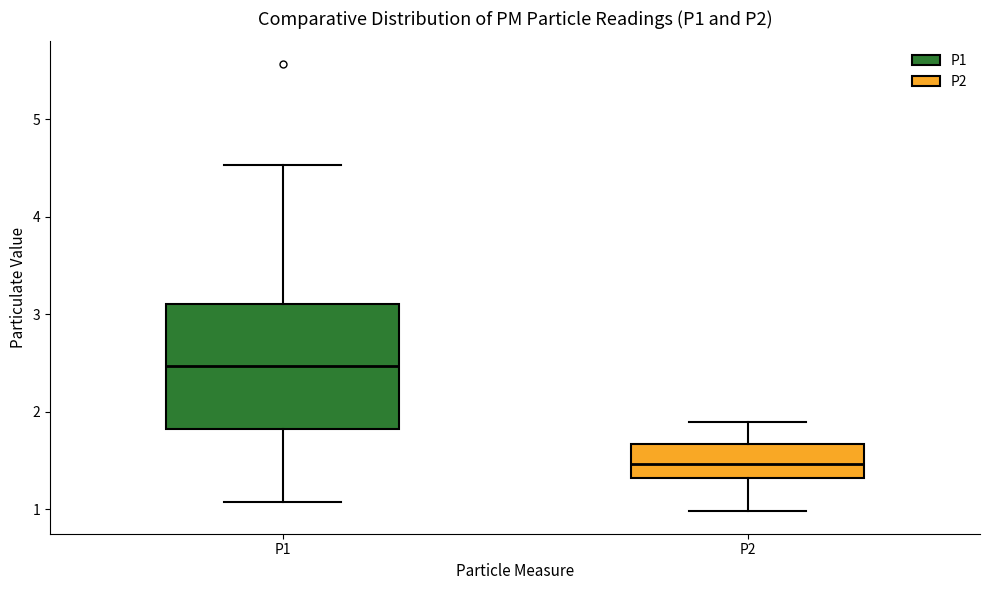

Which box's median line is the highest?

P1